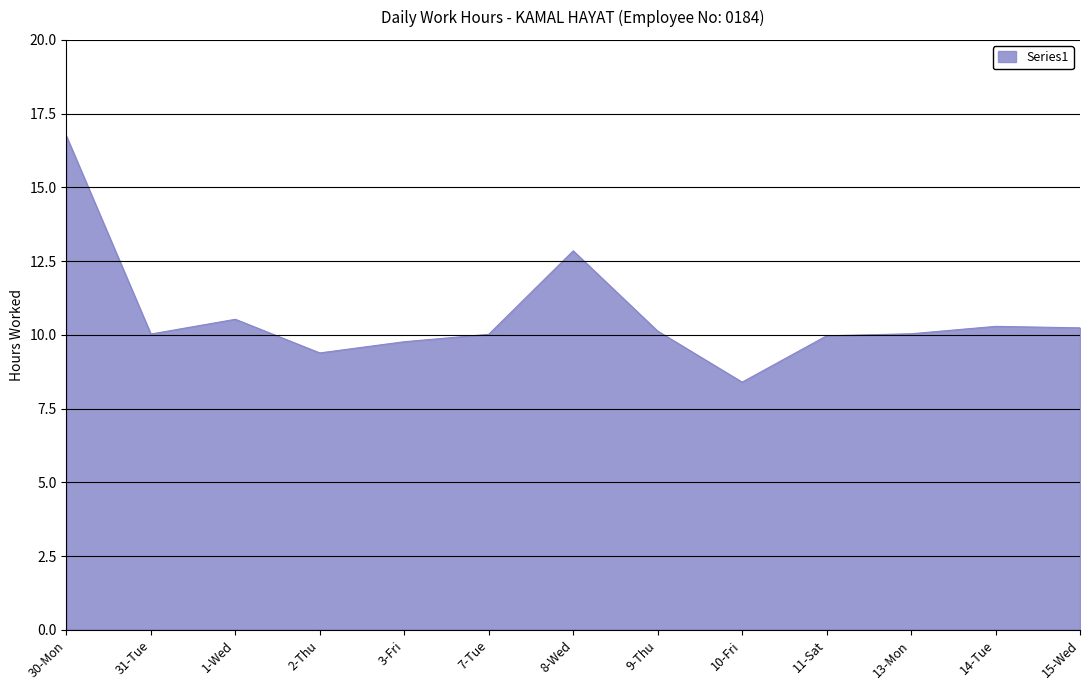

At which category does the data reach its first local valley?

31-Tue